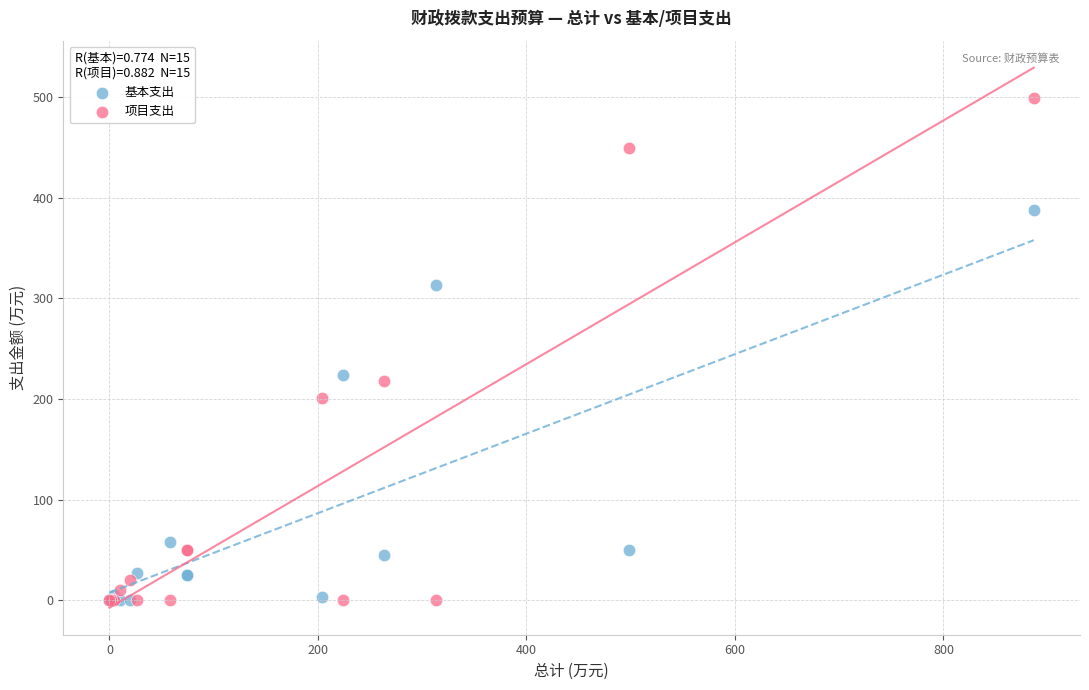

In the 基本支出 series, what Y value is closest to 193?

223.9